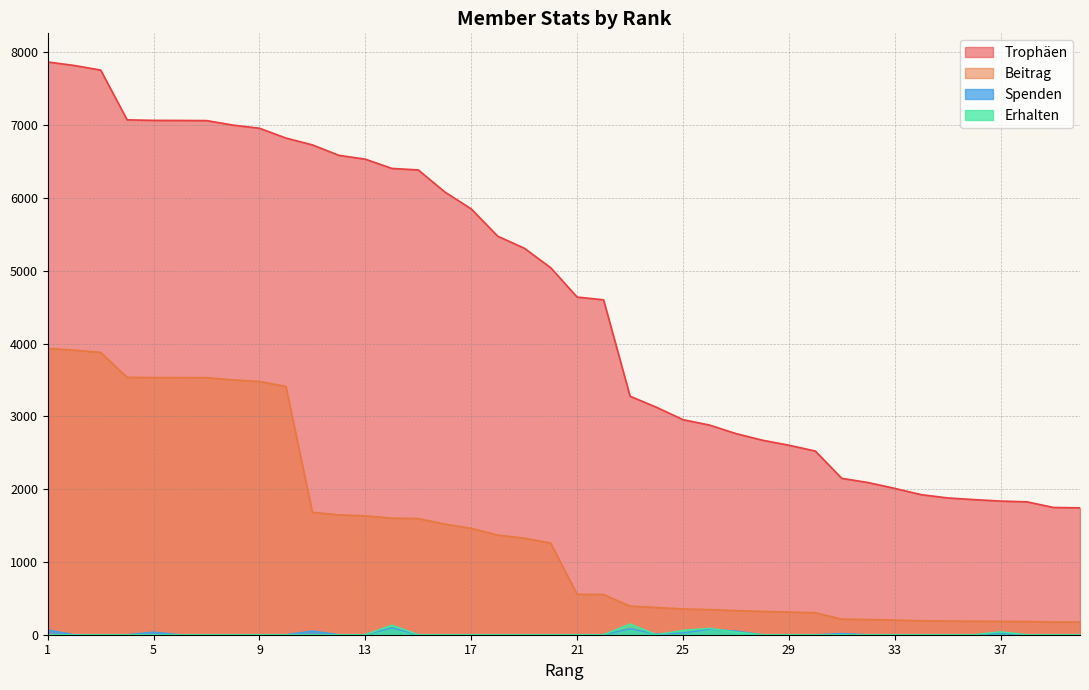

Reading left to right, extract all data points from this chart.

Trophäen: 1=7867	2=7819	3=7756	4=7072	5=7065	6=7064	7=7062	8=7000	9=6957	10=6822	11=6728	12=6585	13=6532	14=6405	15=6384	16=6082	17=5849	18=5474	19=5310	20=5042	21=4638	22=4600	23=3276	24=3124	25=2954	26=2880	27=2763	28=2672	29=2603	30=2523	31=2148	32=2090	33=2010	34=1924	35=1879	36=1856	37=1836	38=1825	39=1748	40=1743
Beitrag: 1=3933	2=3909	3=3878	4=3536	5=3532	6=3532	7=3531	8=3500	9=3478	10=3411	11=1682	12=1646	13=1633	14=1601	15=1596	16=1520	17=1462	18=1368	19=1327	20=1260	21=556	22=552	23=393	24=374	25=354	26=345	27=331	28=320	29=312	30=302	31=214	32=209	33=201	34=192	35=187	36=185	37=183	38=182	39=174	40=174
Spenden: 1=65	2=0	3=0	4=0	5=36	6=0	7=0	8=0	9=0	10=0	11=52	12=0	13=0	14=94	15=0	16=0	17=0	18=0	19=0	20=0	21=0	22=0	23=83	24=8	25=24	26=76	27=50	28=0	29=0	30=0	31=16	32=0	33=0	34=0	35=0	36=0	37=18	38=0	39=0	40=0
Erhalten: 1=0	2=0	3=0	4=0	5=0	6=0	7=0	8=0	9=0	10=0	11=0	12=0	13=0	14=131	15=0	16=0	17=0	18=0	19=0	20=0	21=0	22=0	23=147	24=0	25=60	26=88	27=36	28=0	29=0	30=0	31=0	32=0	33=0	34=0	35=0	36=0	37=40	38=0	39=0	40=0